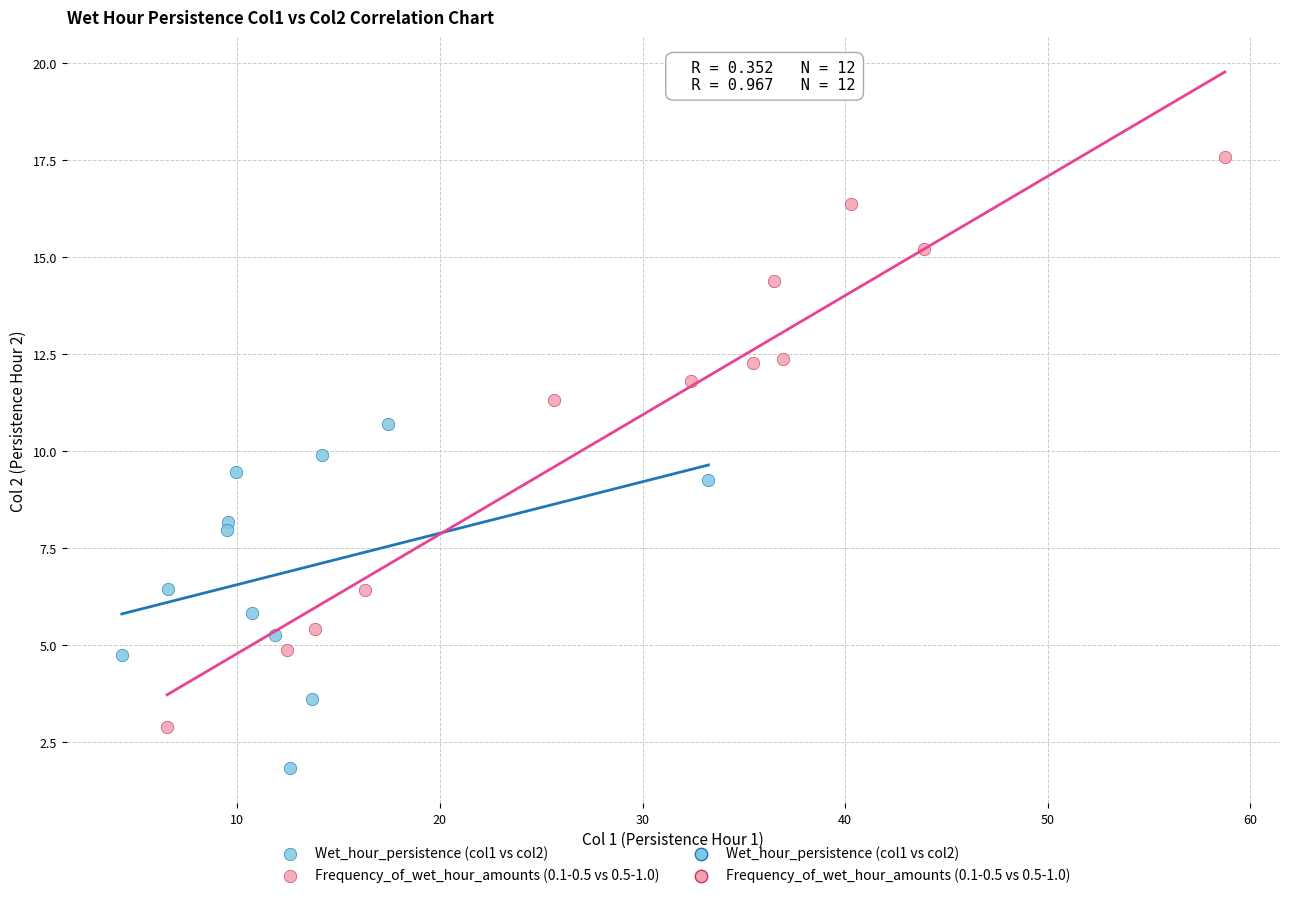

Which series contains the highest Y value?

Frequency_of_wet_hour_amounts (0.1-0.5 vs 0.5-1.0)